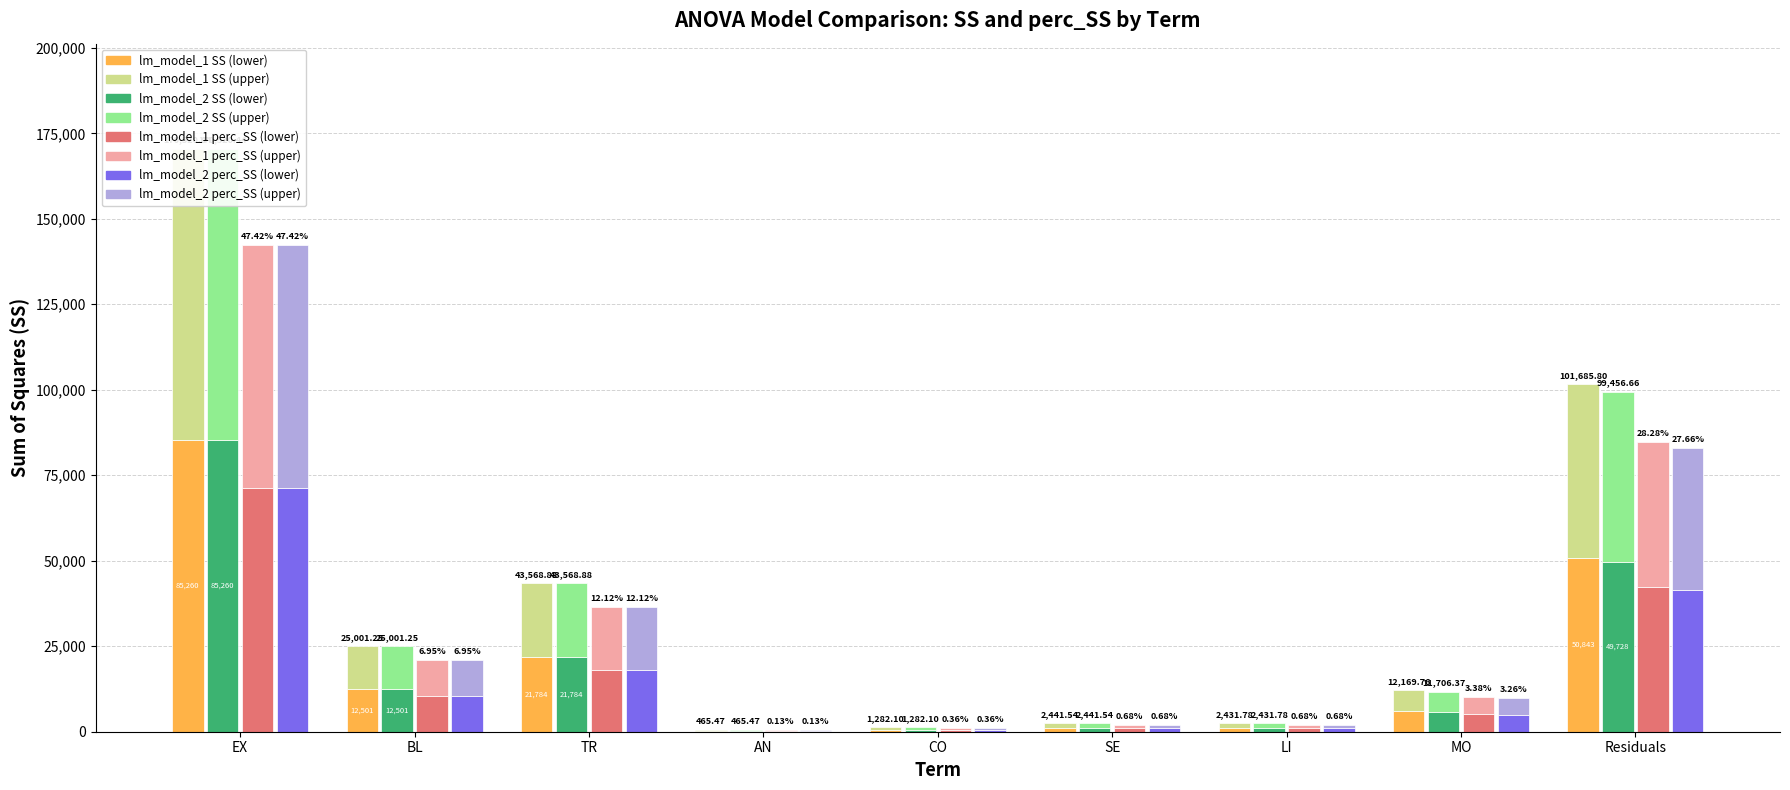

Reading left to right, extract all data points from this chart.

lm_model_1 SS: 85260.2	12500.6	21784.4	232.7	641.0	1220.8	1215.9	6084.9	50842.9
lm_model_1 perc_SS: 71130.0	10425.0	18180.0	195.0	540.0	1020.0	1020.0	5070.0	42420.0
lm_model_2 SS: 85260.2	12500.6	21784.4	232.7	641.0	1220.8	1215.9	5853.2	49728.3
lm_model_2 perc_SS: 71130.0	10425.0	18180.0	195.0	540.0	1020.0	1020.0	4890.0	41490.0